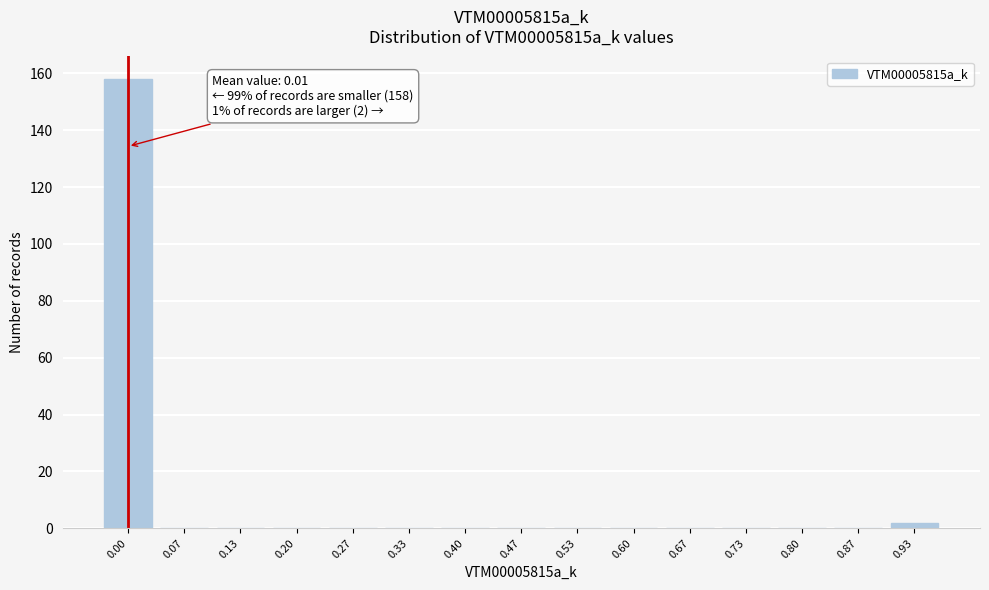

Reading left to right, what are all the values shown in this chart?

0.00=158	0.07=0	0.13=0	0.20=0	0.27=0	0.33=0	0.40=0	0.47=0	0.53=0	0.60=0	0.67=0	0.73=0	0.80=0	0.87=0	0.93=2